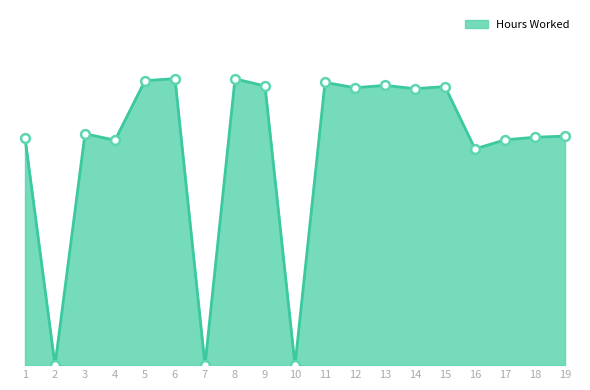

What is the change in value from 2 to 12?

+14.1